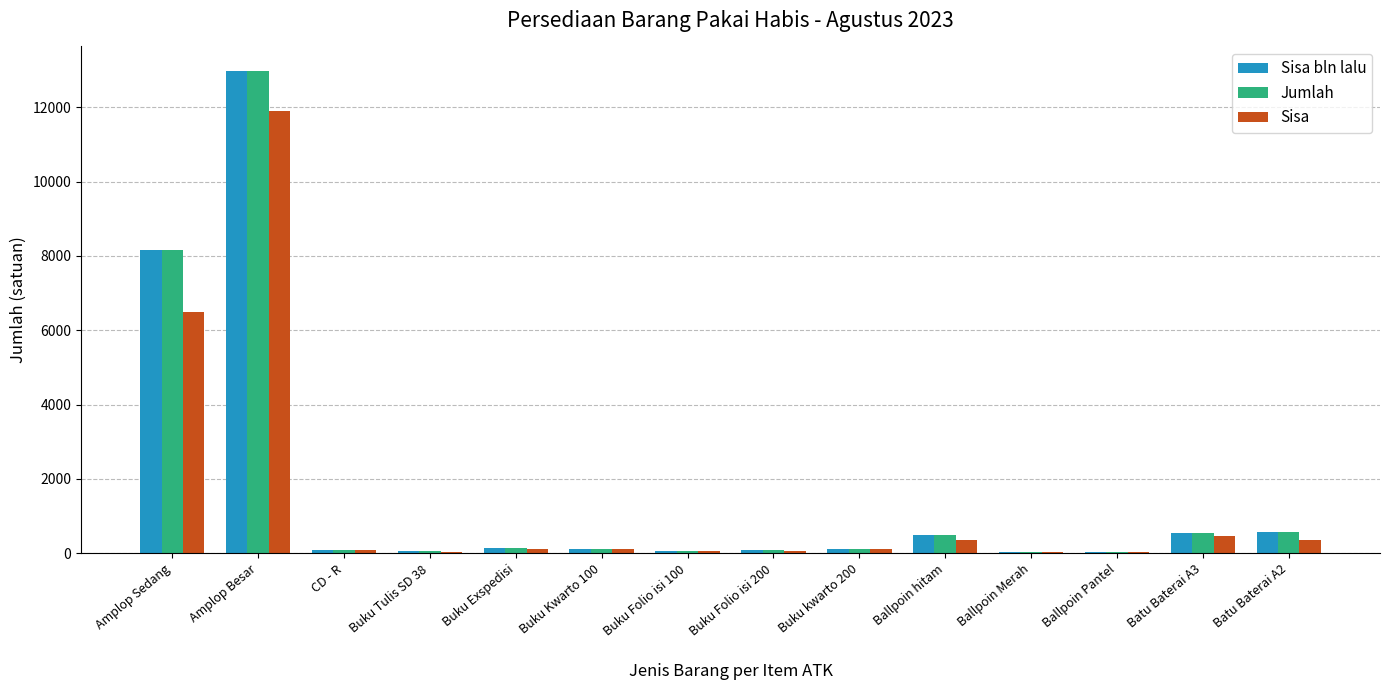

Where does the Sisa series first go above 111?

Amplop Sedang